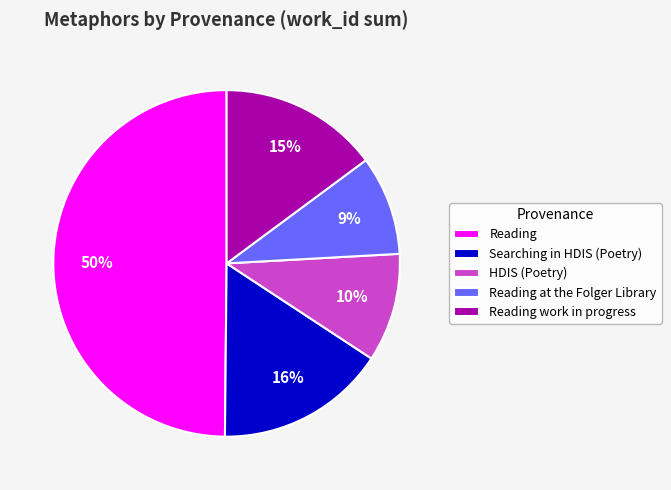

Do Searching in HDIS (Poetry) and HDIS (Poetry) together represent more than half of the pie?

No